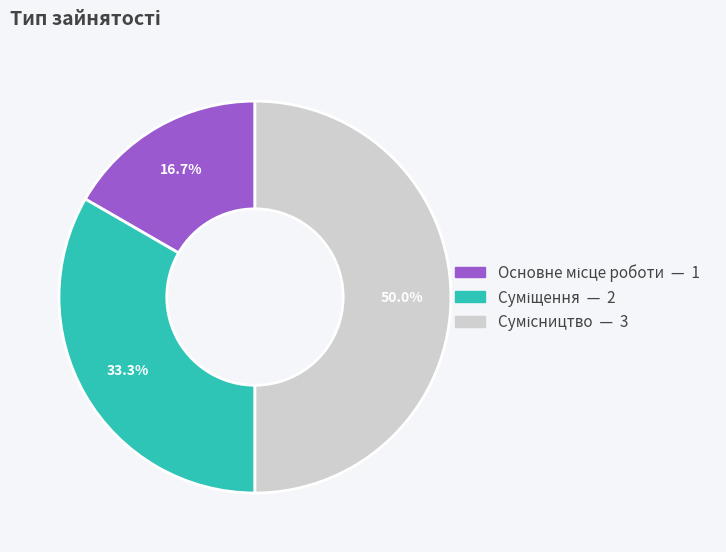

To the nearest percent, what is the difference between the Сумісництво and Основне місце роботи slice percentages?

33%